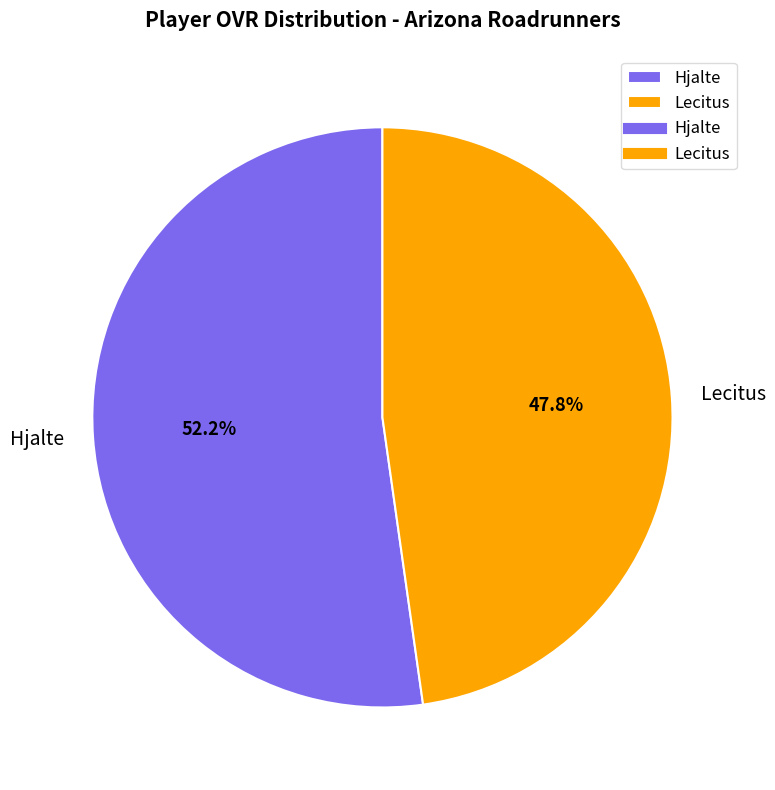

Between Hjalte and Lecitus, which is larger?

Hjalte